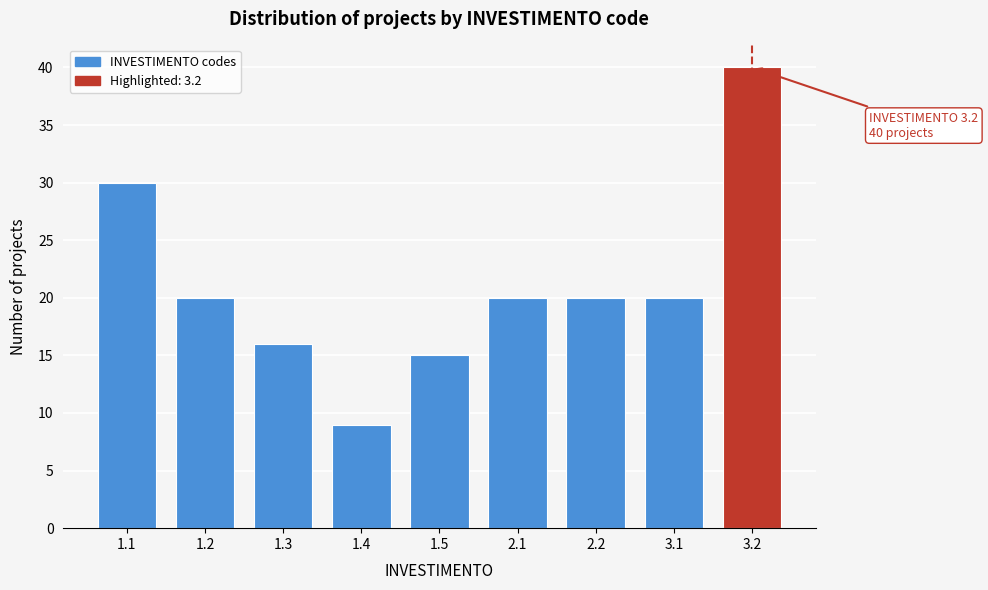

Reading left to right, what are all the values shown in this chart?

30	20	16	9	15	20	20	20	40